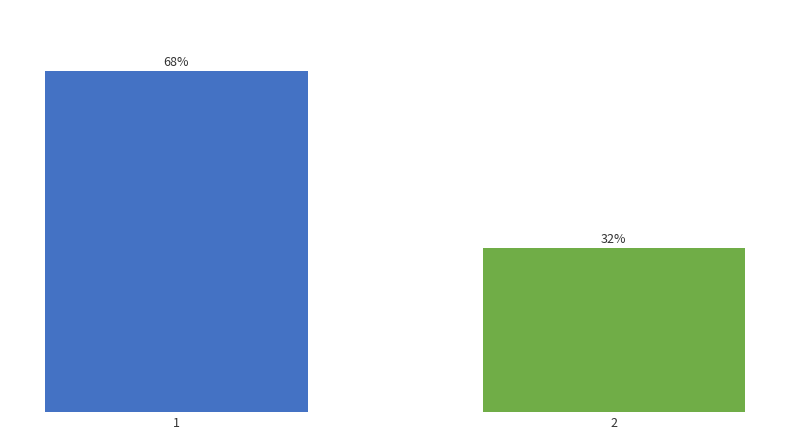

What is the value of the 2nd bar from the left?

32.5